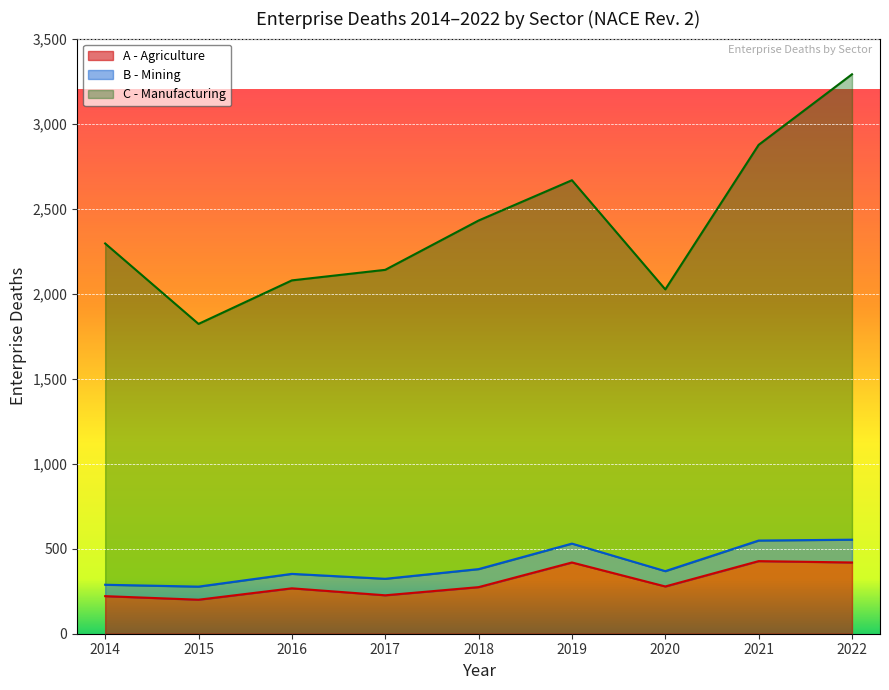

True or false: A - Agriculture has a value of 63 at 2018.

False